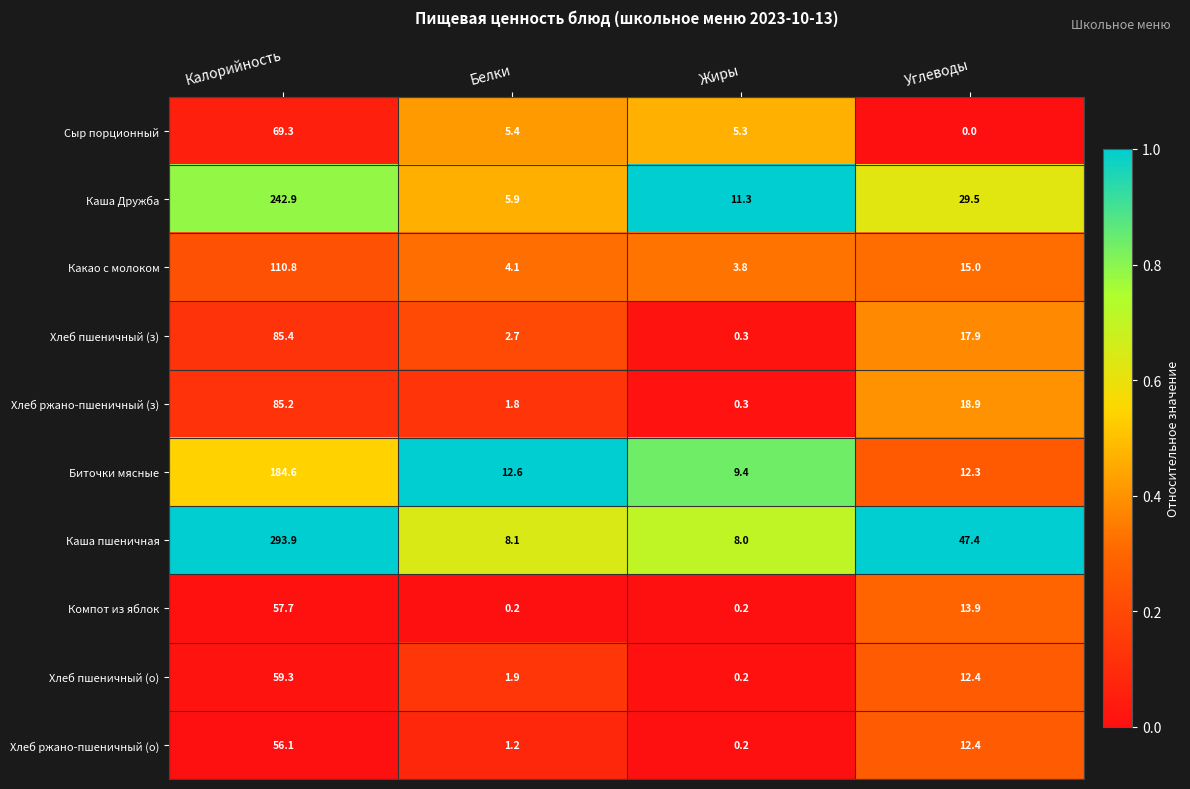

What is the spread (max minus min) of values at Белки?

12.4